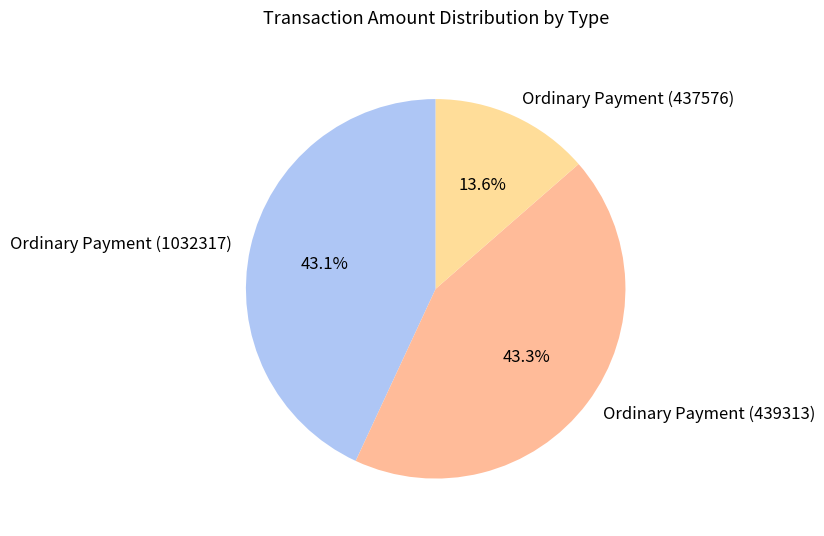

Which has a higher value, Ordinary Payment (437576) or Ordinary Payment (439313)?

Ordinary Payment (439313)